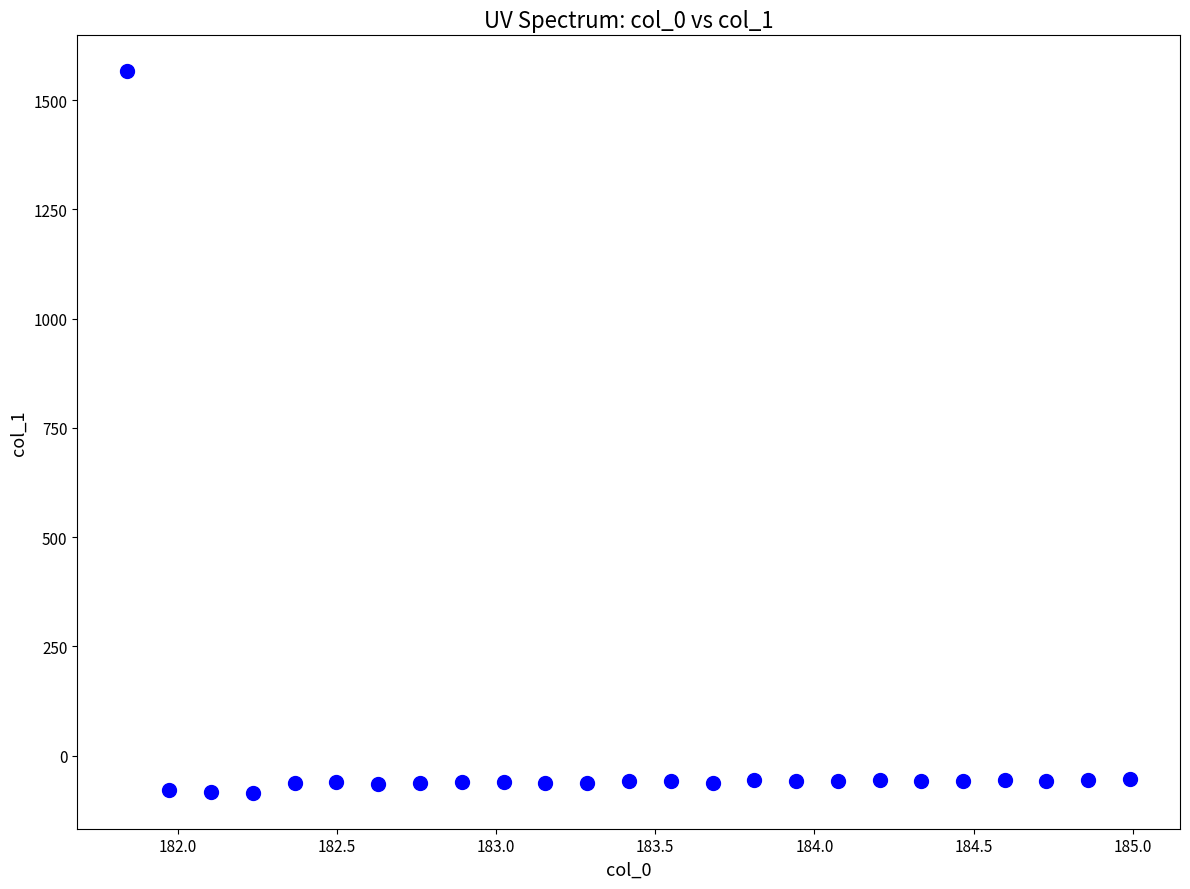

What is the range of X values (max minus min)?

3.1